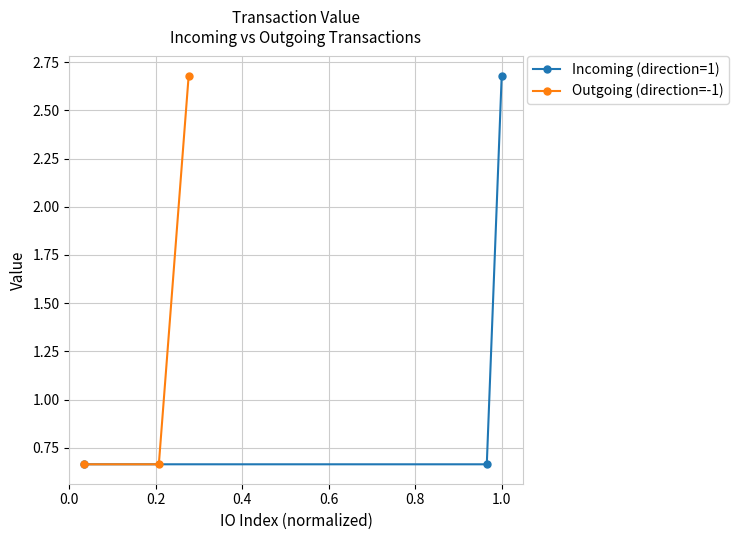

What is the maximum value for Outgoing (direction=-1)?

2.7